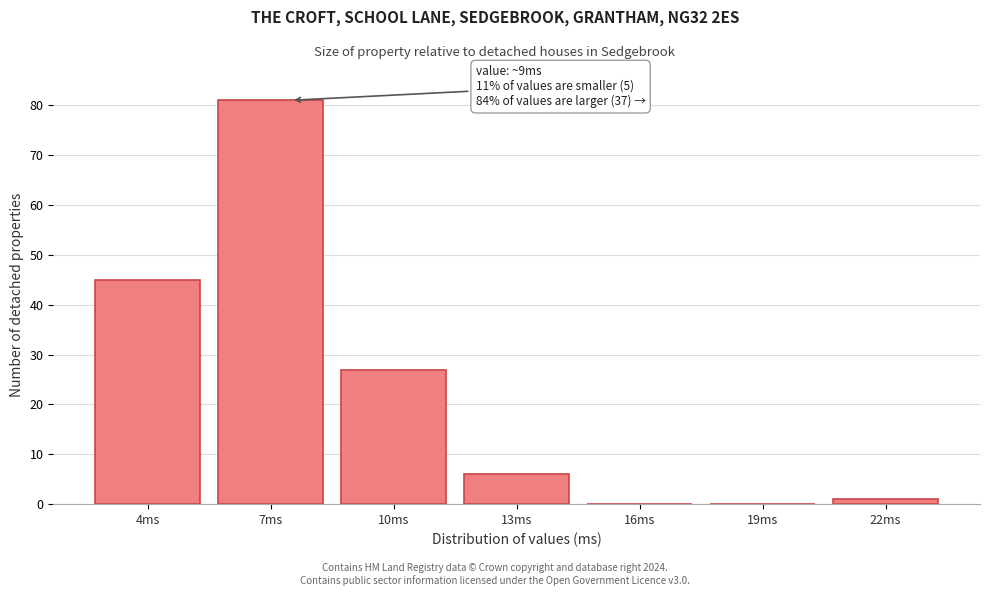

Reading right to left, list all the values displayed in this chart.

22ms=1	19ms=0	16ms=0	13ms=6	10ms=27	7ms=81	4ms=45